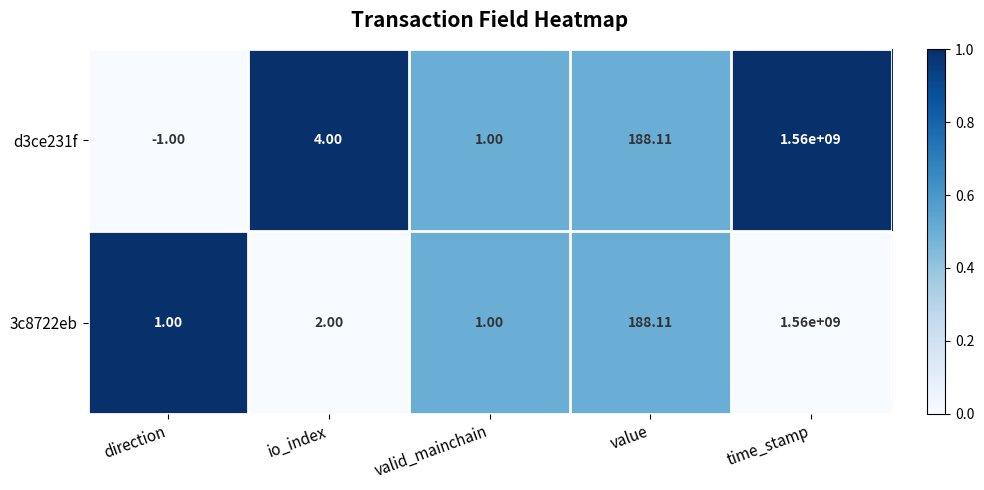

Rank the categories by d3ce231f value from highest to lowest.

time_stamp, value, io_index, valid_mainchain, direction